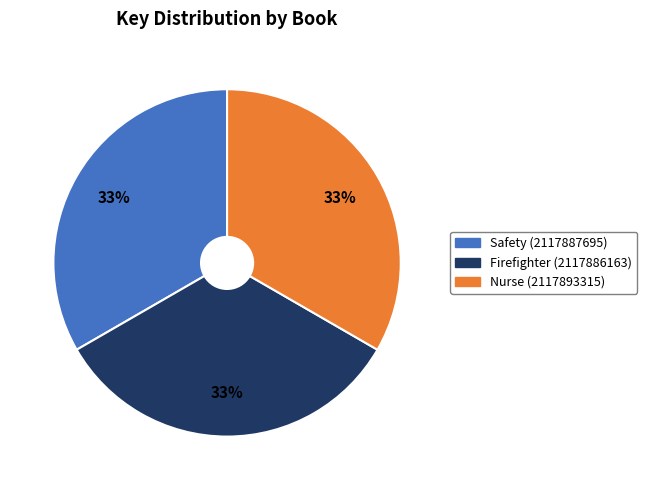

The Firefighter (2117886163) slice represents 42% of the pie. True or false?

False